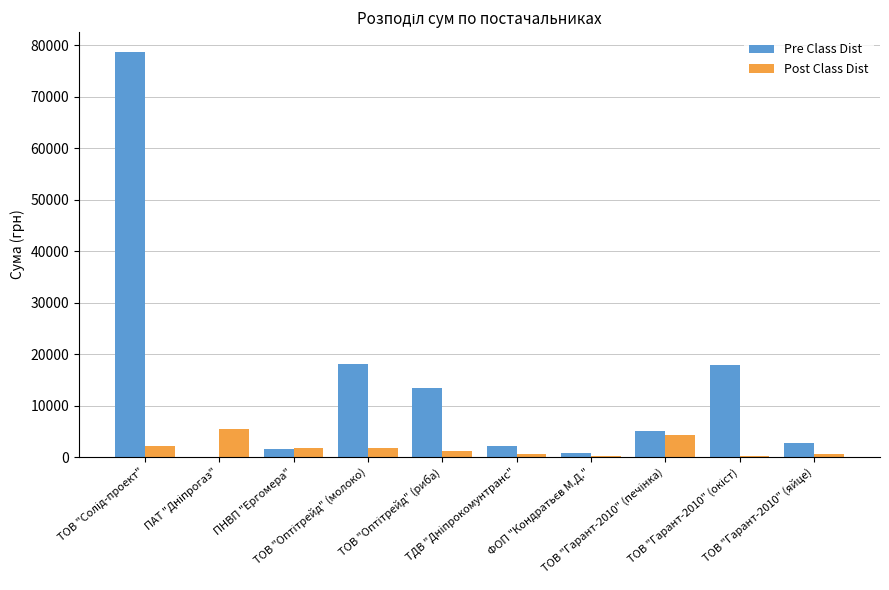

What is the maximum value for Post Class Dist?

5400.0